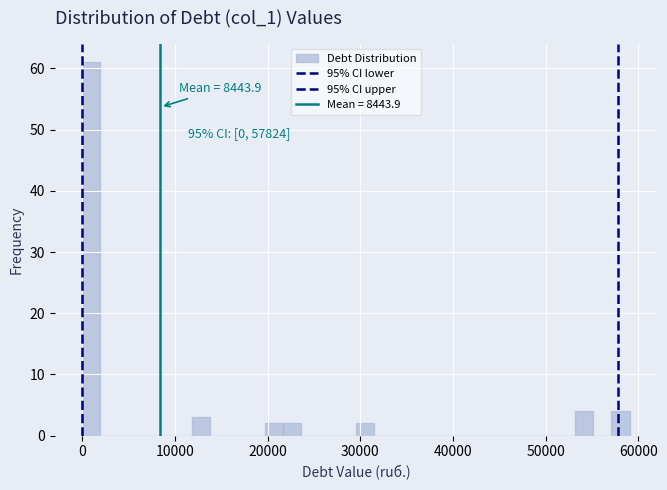

Read against the x-axis, roughly where is the centre of the tallest bar?

1000